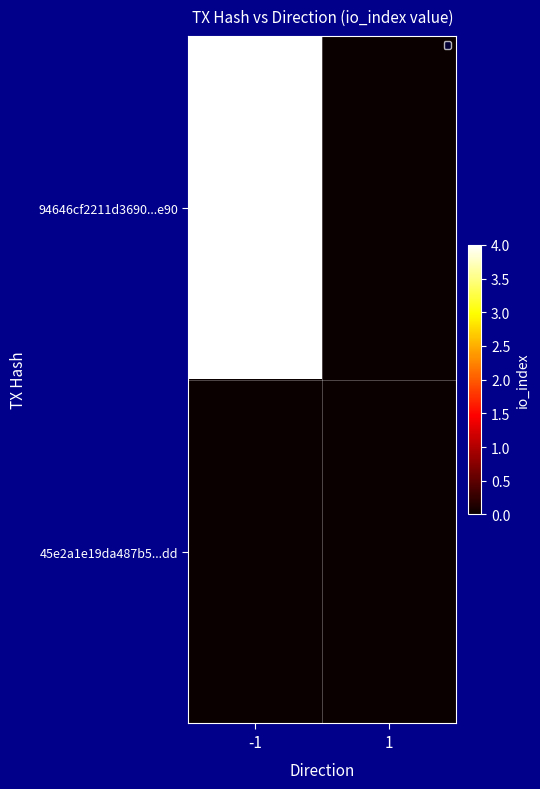

What is the spread (max minus min) of values at -1?

4